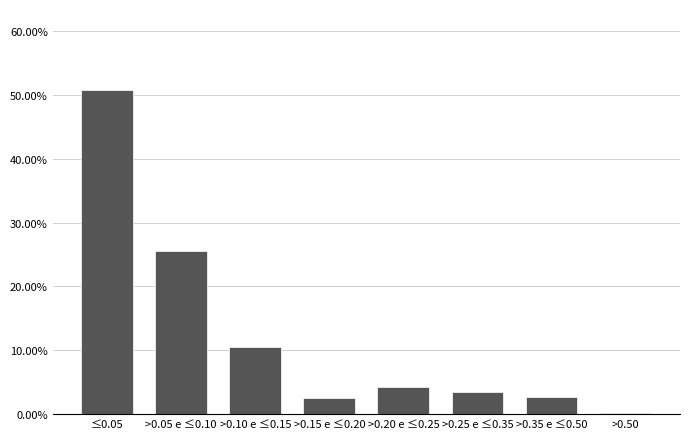

What is the ratio of the value at >0.10 e ≤0.15 to the value at >0.05 e ≤0.10?

0.4